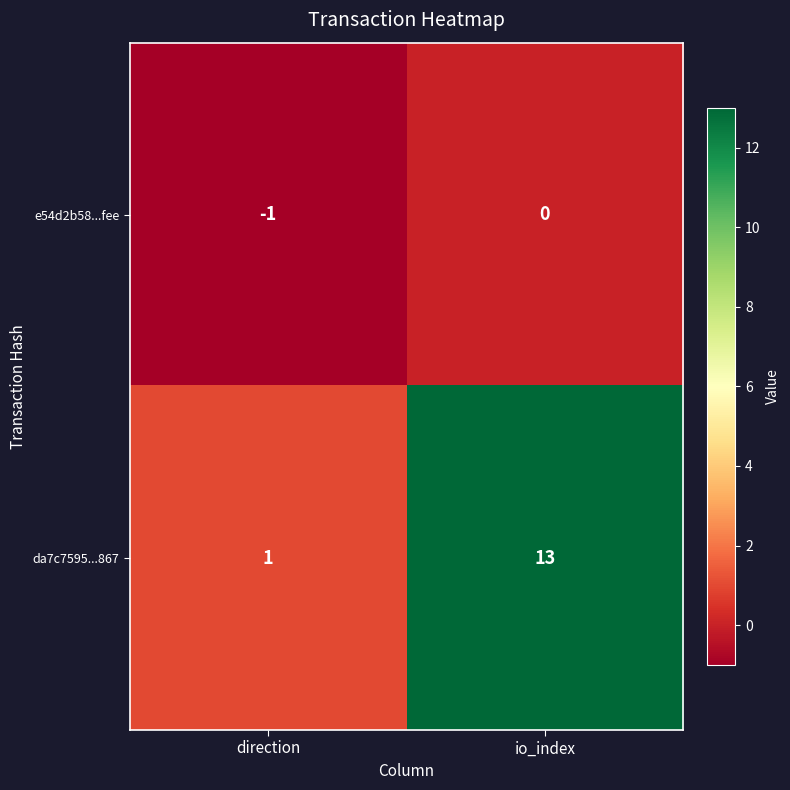

The da7c7595...867 series shows 13 at io_index. True or false?

True